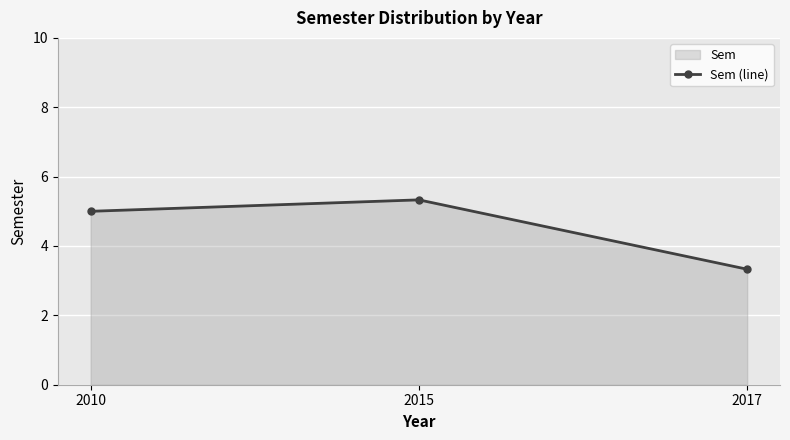

The value at 2015 is 5.3. True or false?

True